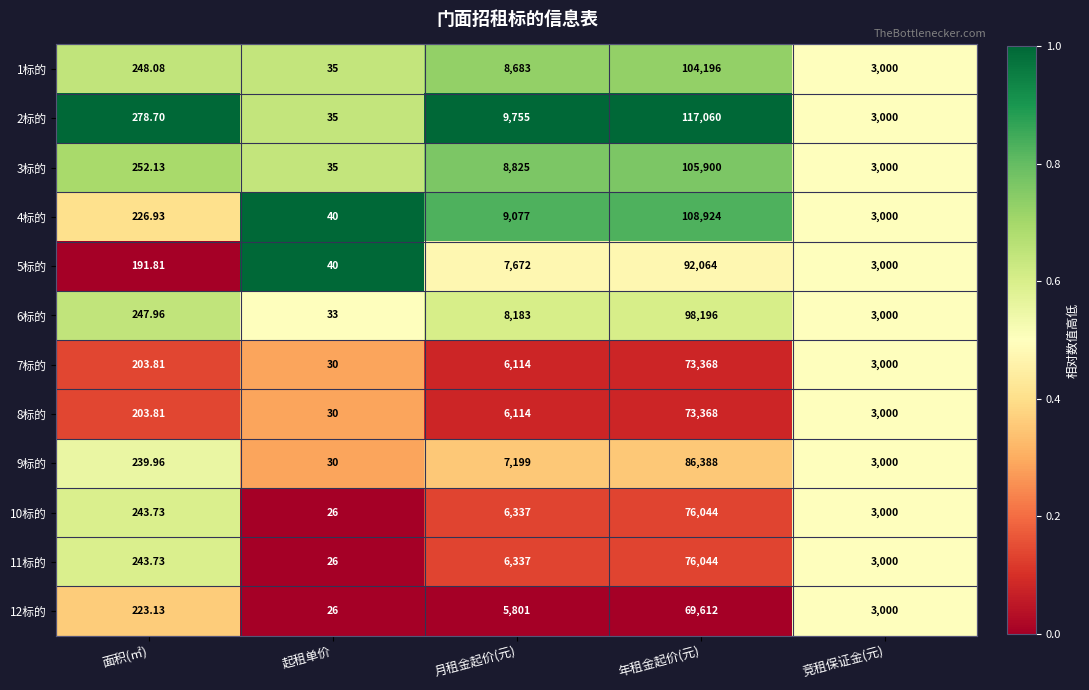

How many categories are shown in the chart?

5